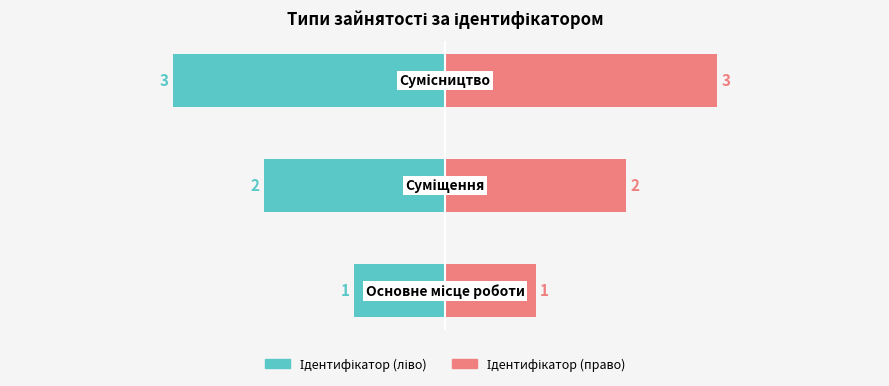

Does the chart contain stacked bars?

No